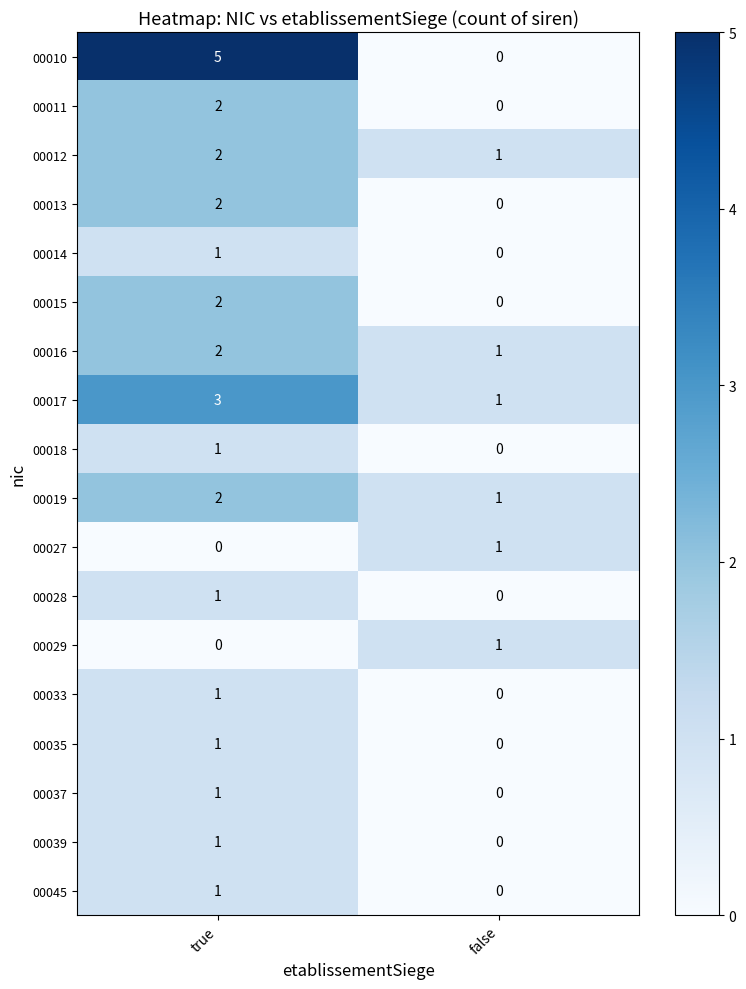

What is the difference between the highest and lowest values at false?

1